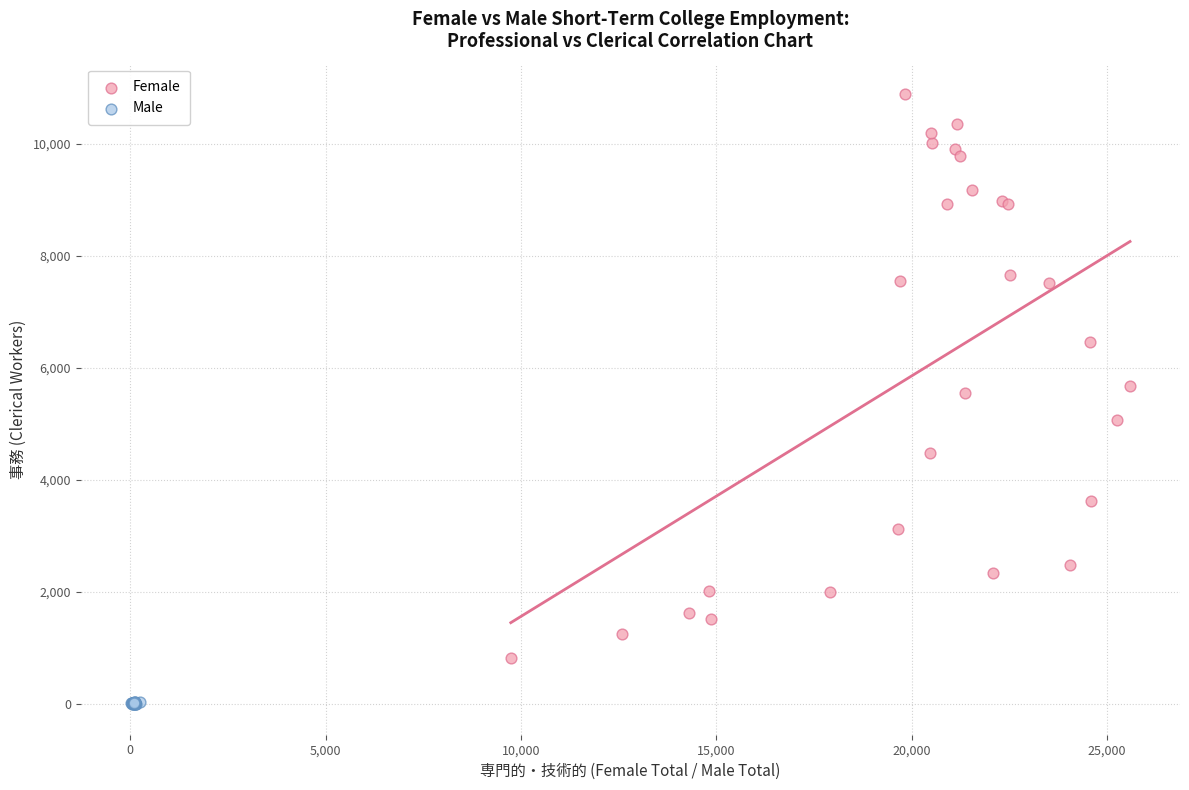

Which series has the widest spread of Y values?

Female